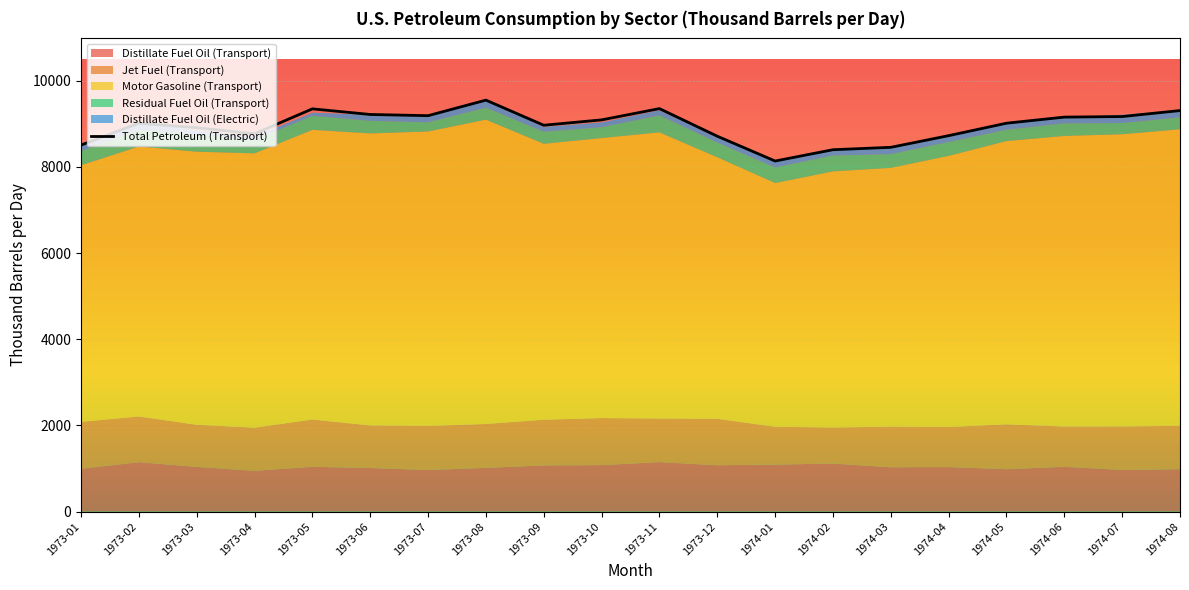

What is the label of the 7th point from the right?

1974-02